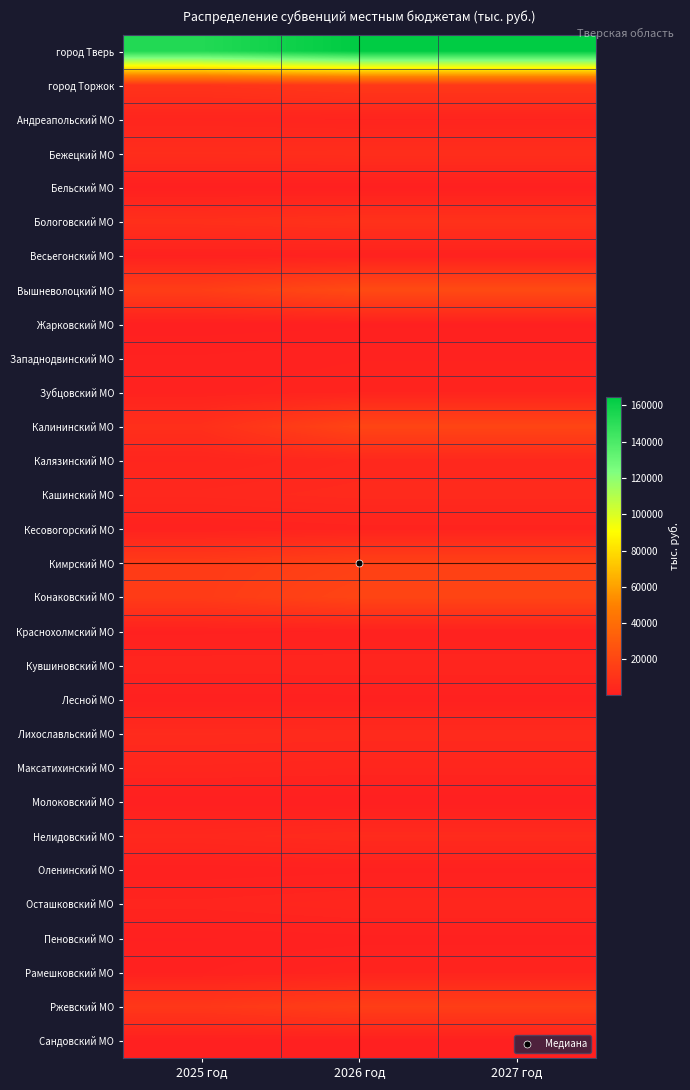

Rank the series at 2025 год from highest to lowest value.

город Тверь, Вышневолоцкий МО, Конаковский МО, Кимрский МО, Ржевский МО, город Торжок, Бологовский МО, Калининский МО, Бежецкий МО, Лихославльский МО, Кашинский МО, Нелидовский МО, Максатихинский МО, Кувшиновский МО, Калязинский МО, Андреапольский МО, Осташковский МО, Зубцовский МО, Кесовогорский МО, Западнодвинский МО, Рамешковский МО, Краснохолмский МО, Весьегонский МО, Лесной МО, Оленинский МО, Пеновский МО, Бельский МО, Сандовский МО, Жарковский МО, Молоковский МО